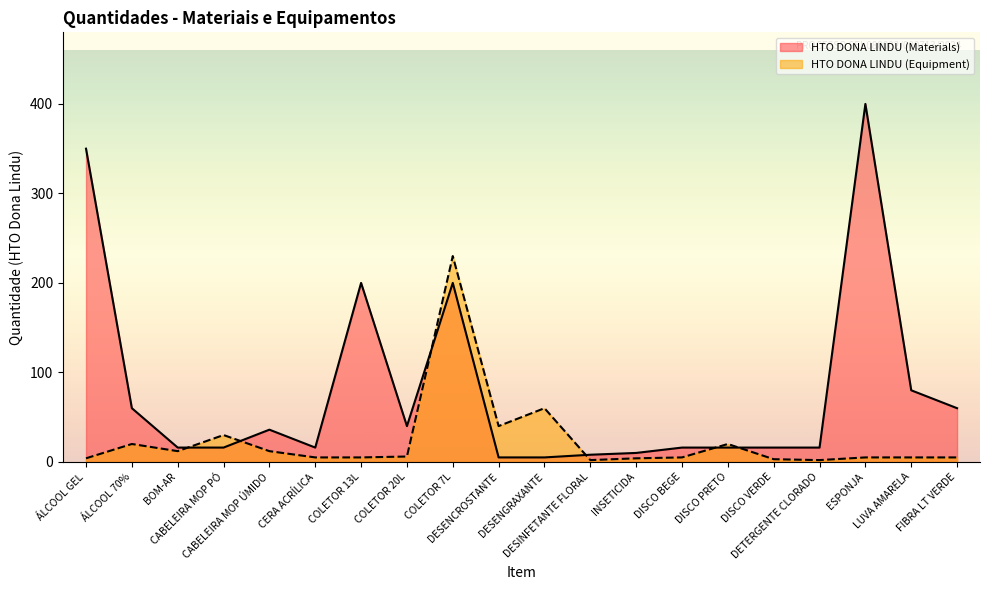

What is the smallest value displayed?

2